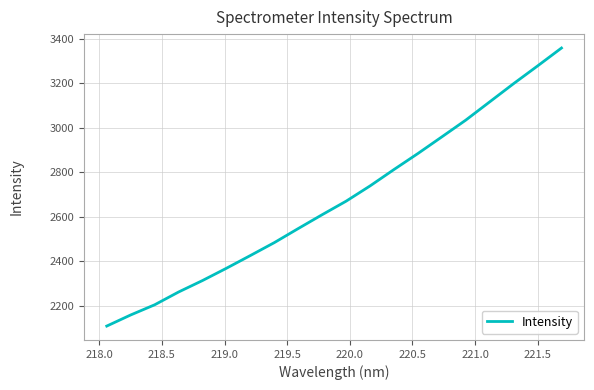

What is the greatest value displayed?

3358.3